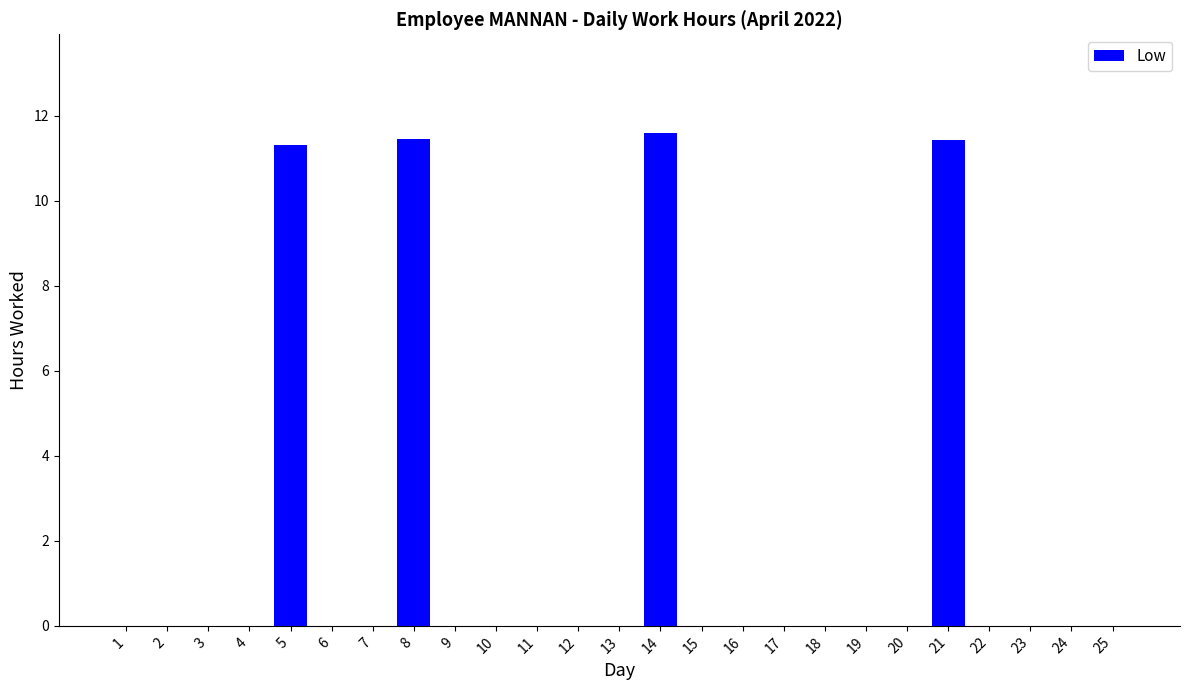

The chart shows a value of -6.8 at 2. True or false?

False